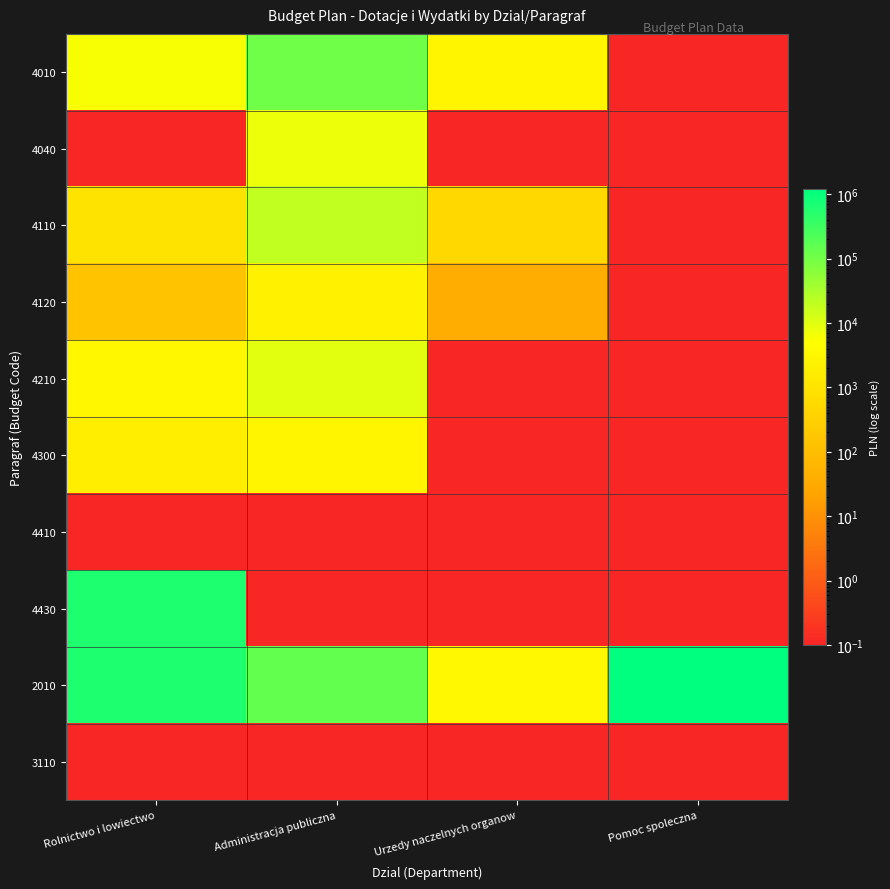

Reading left to right, transcribe all the data shown in this chart.

4010: Rolnictwo i lowiectwo=5819.5	Administracja publiczna=108934.8	Urzedy naczelnych organow=2955.2	Pomoc spoleczna=0.1
4040: Rolnictwo i lowiectwo=0.1	Administracja publiczna=7663.6	Urzedy naczelnych organow=0.1	Pomoc spoleczna=0.1
4110: Rolnictwo i lowiectwo=998.5	Administracja publiczna=19547.4	Urzedy naczelnych organow=508.0	Pomoc spoleczna=0.1
4120: Rolnictwo i lowiectwo=138.7	Administracja publiczna=2284.2	Urzedy naczelnych organow=36.8	Pomoc spoleczna=0.1
4210: Rolnictwo i lowiectwo=3223.5	Administracja publiczna=9759.7	Urzedy naczelnych organow=0.1	Pomoc spoleczna=0.1
4300: Rolnictwo i lowiectwo=1848.6	Administracja publiczna=3000.0	Urzedy naczelnych organow=0.1	Pomoc spoleczna=0.1
4410: Rolnictwo i lowiectwo=0.1	Administracja publiczna=0.1	Urzedy naczelnych organow=0.1	Pomoc spoleczna=0.1
4430: Rolnictwo i lowiectwo=601444.1	Administracja publiczna=0.1	Urzedy naczelnych organow=0.1	Pomoc spoleczna=0.1
2010: Rolnictwo i lowiectwo=613472.9	Administracja publiczna=143228.0	Urzedy naczelnych organow=3500.0	Pomoc spoleczna=1203217.0
3110: Rolnictwo i lowiectwo=0.1	Administracja publiczna=0.1	Urzedy naczelnych organow=0.1	Pomoc spoleczna=0.1